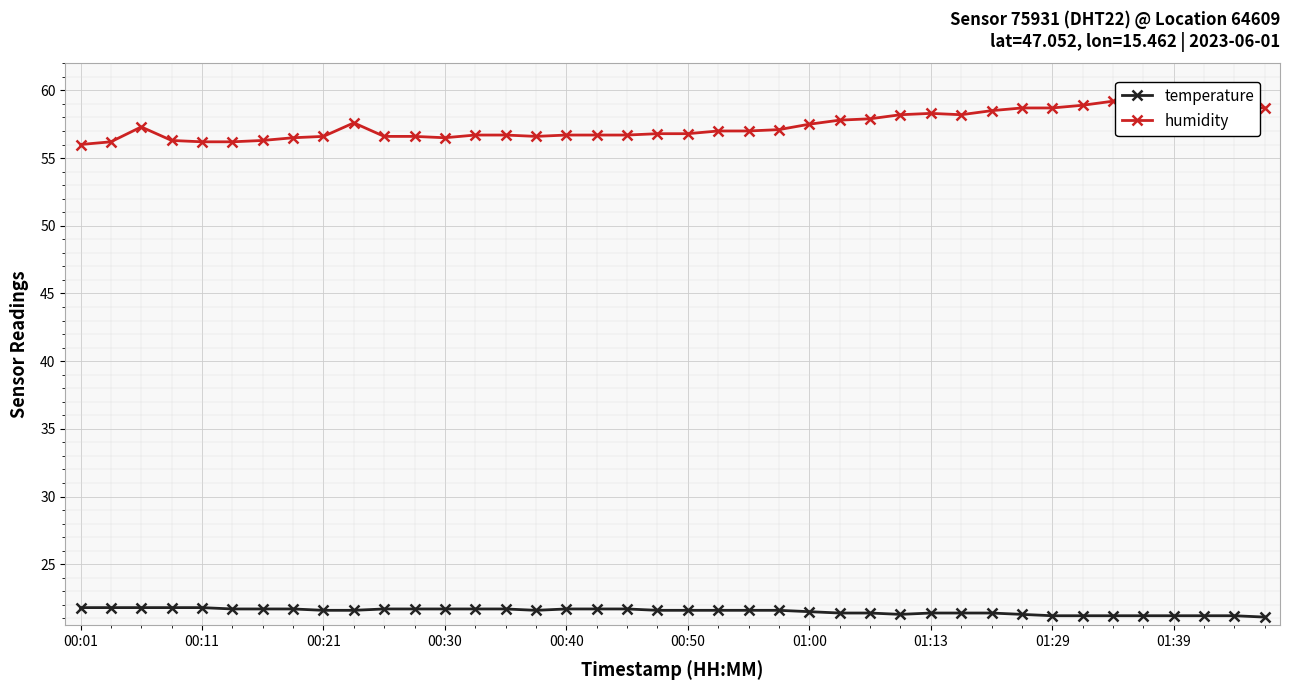

Which series has the largest total across all categories?

humidity